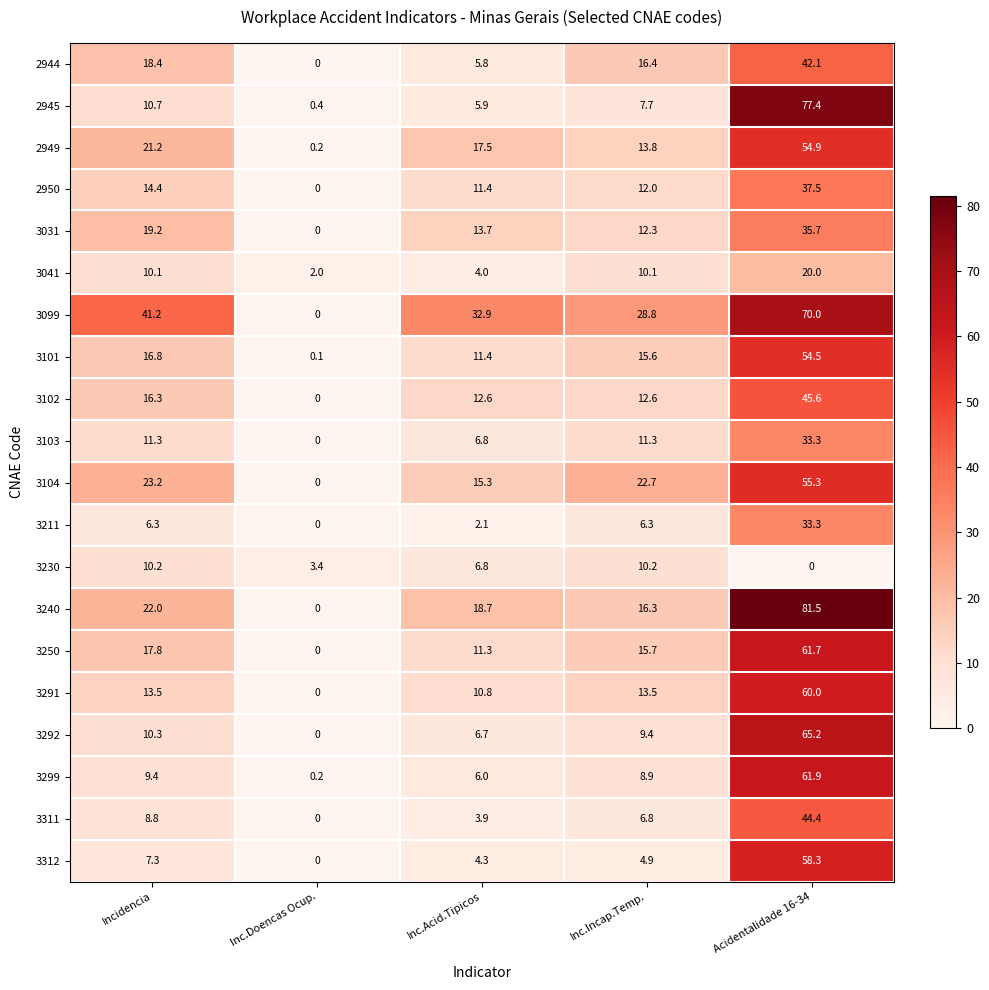

What is the spread (max minus min) of values at Incidencia?

34.9